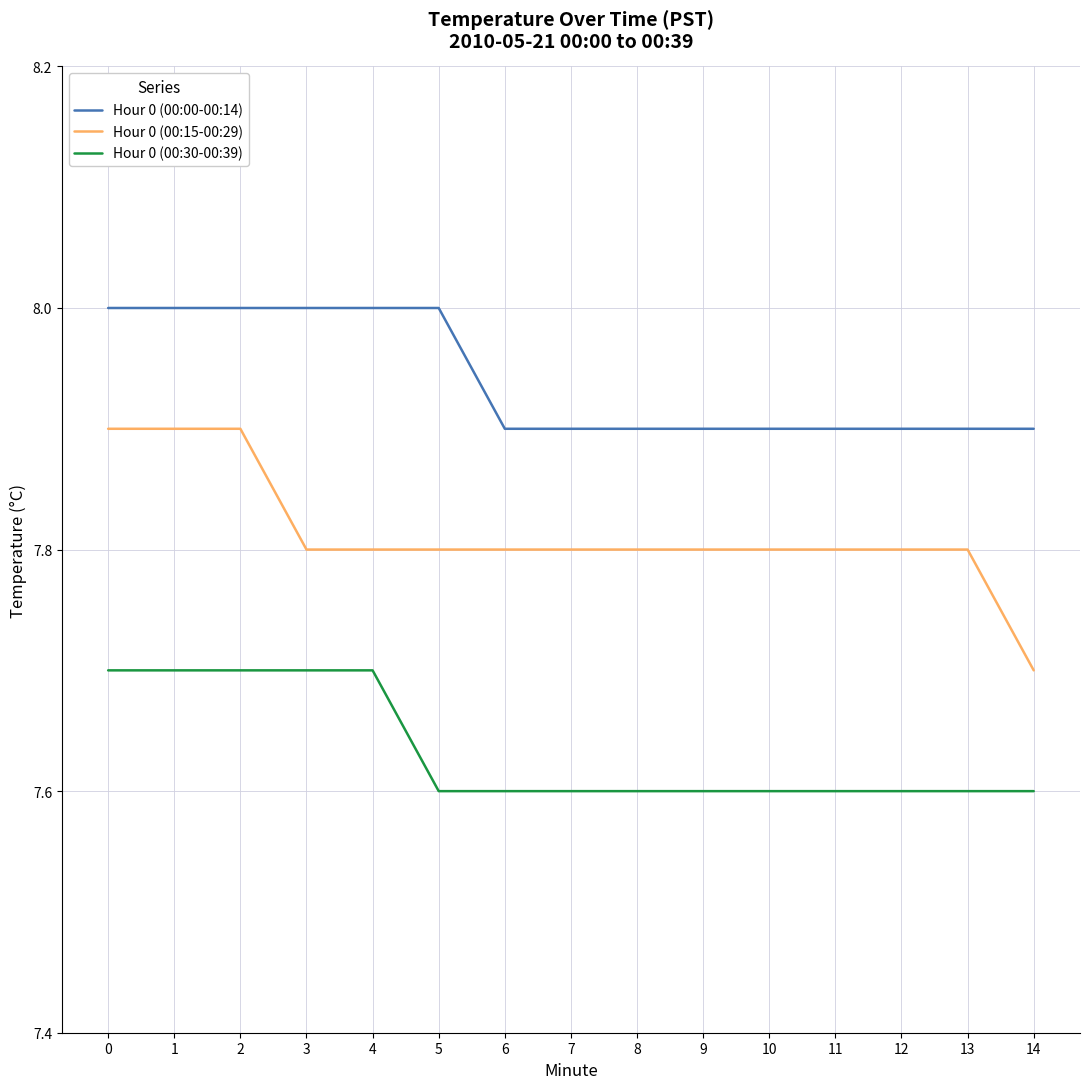

What is the difference between the Hour 0 (00:00-00:14) values at 9 and 5?

0.1